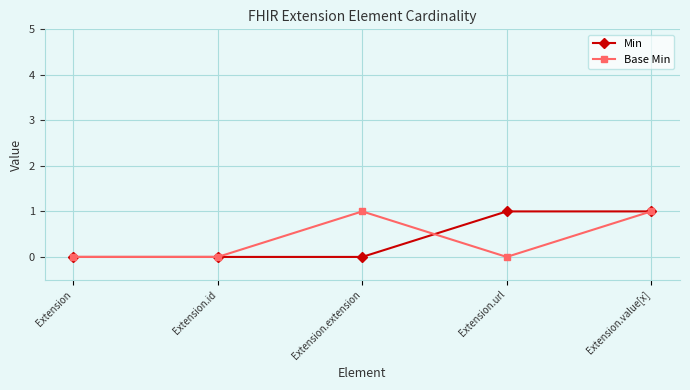

True or false: Base Min has a value of 1 at Extension.

False